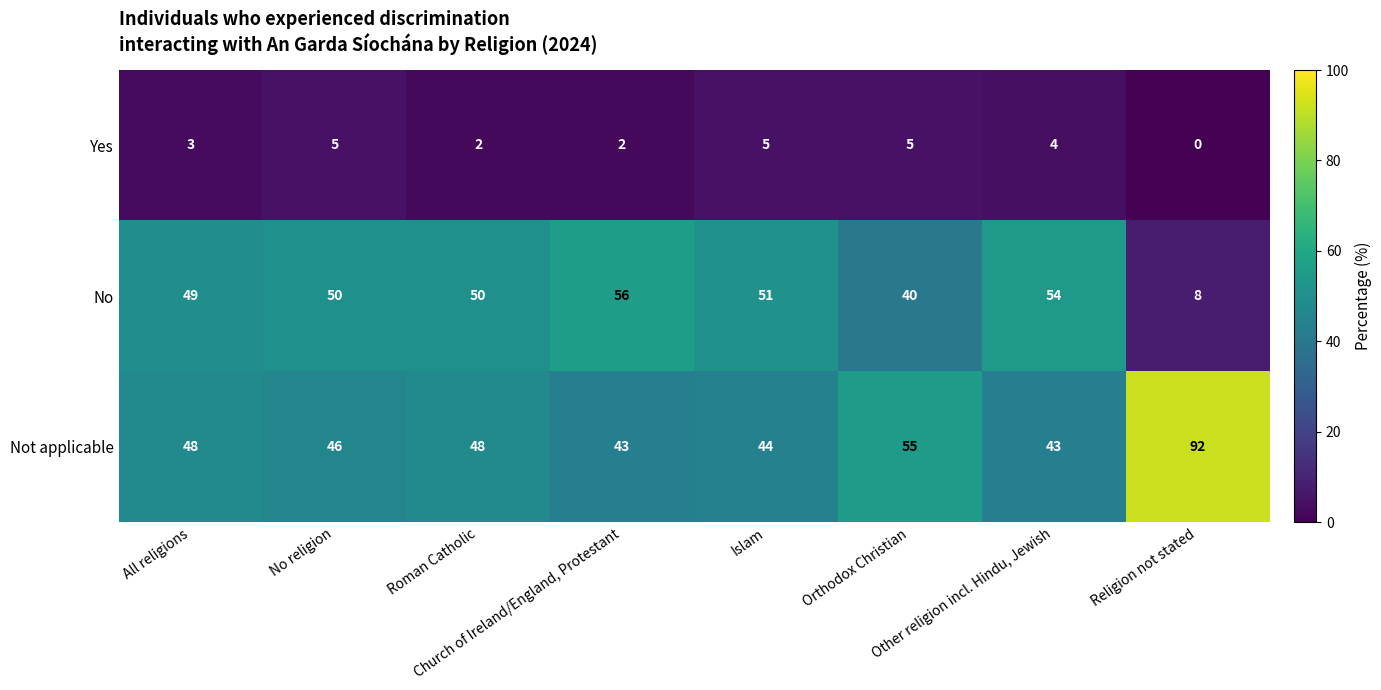

At how many categories does at least one series exceed 20?

8